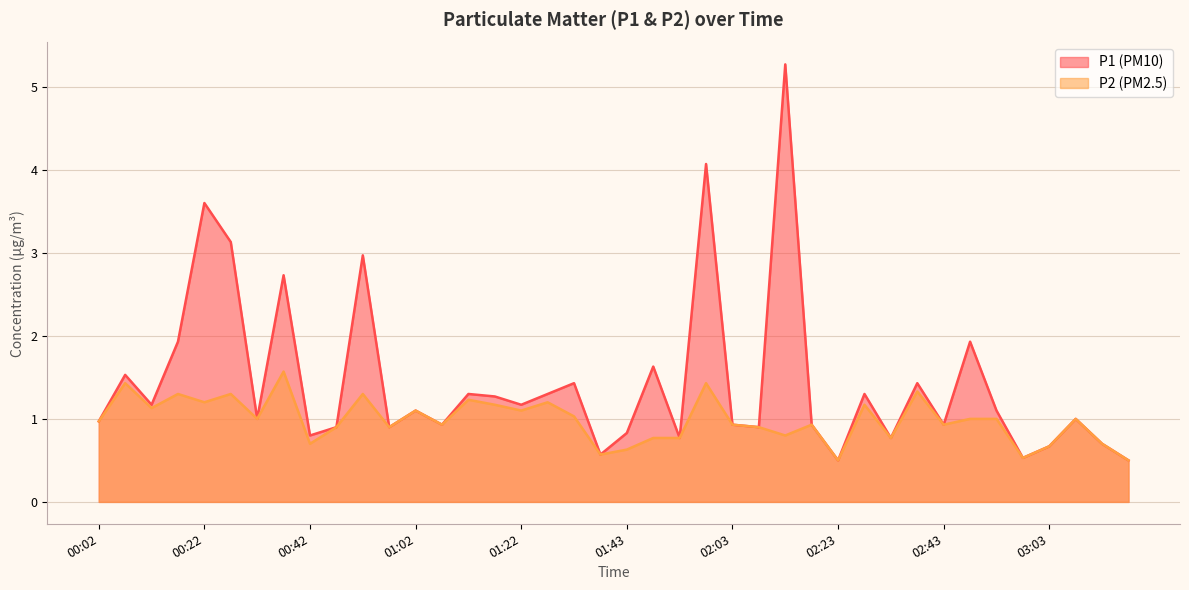

Rank the series at 00:02 from highest to lowest value.

P1, P2